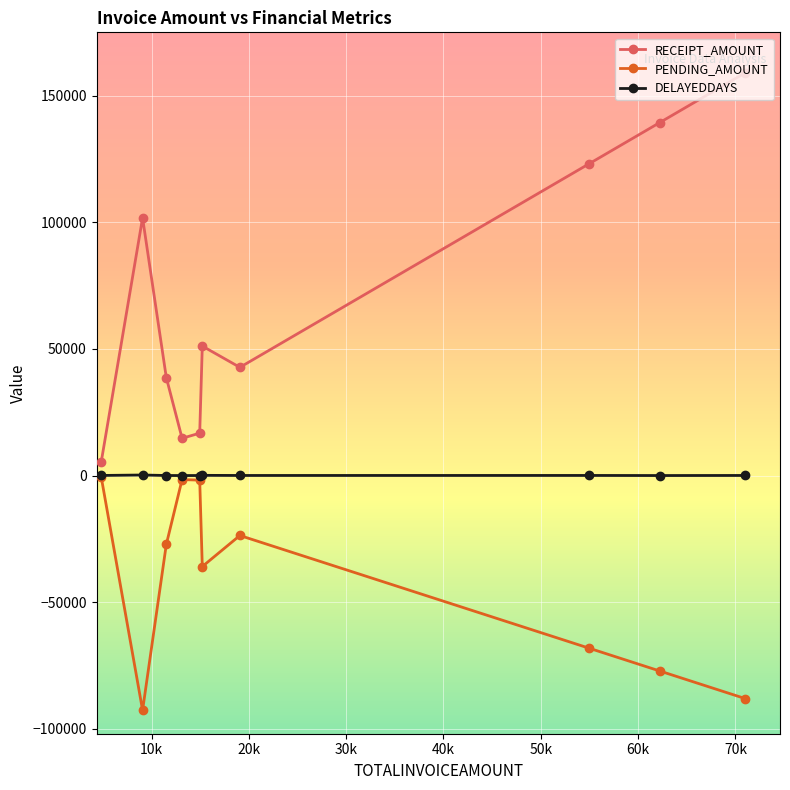

True or false: DELAYEDDAYS and RECEIPT_AMOUNT cross at least once.

False